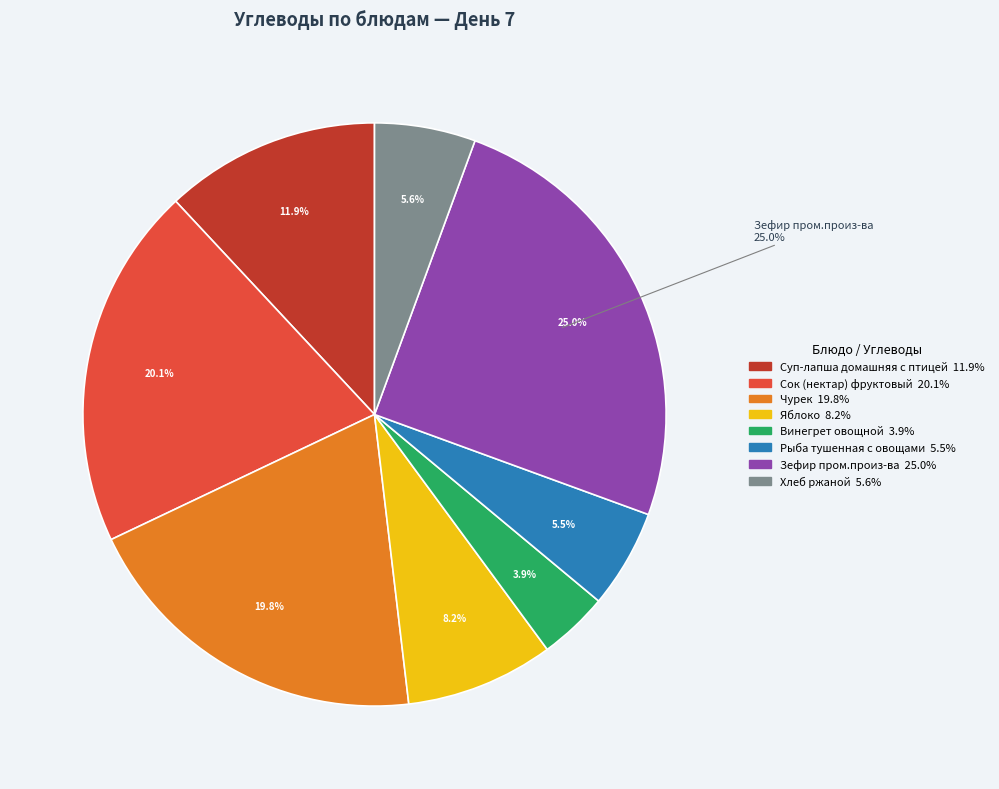

The Рыба тушенная с овощами slice represents 5% of the pie. True or false?

True